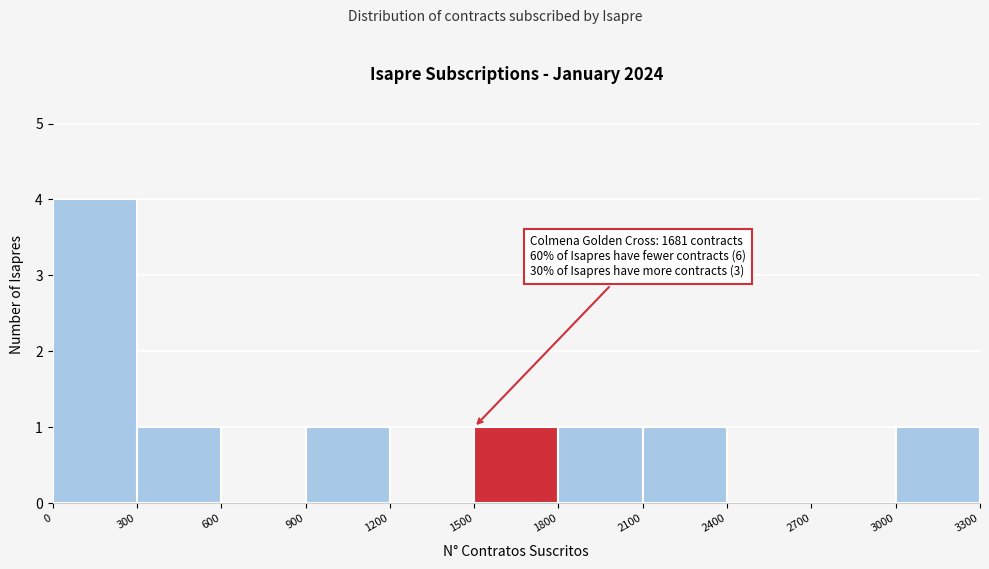

Which range on the x-axis has the tallest bar?

0 to 300